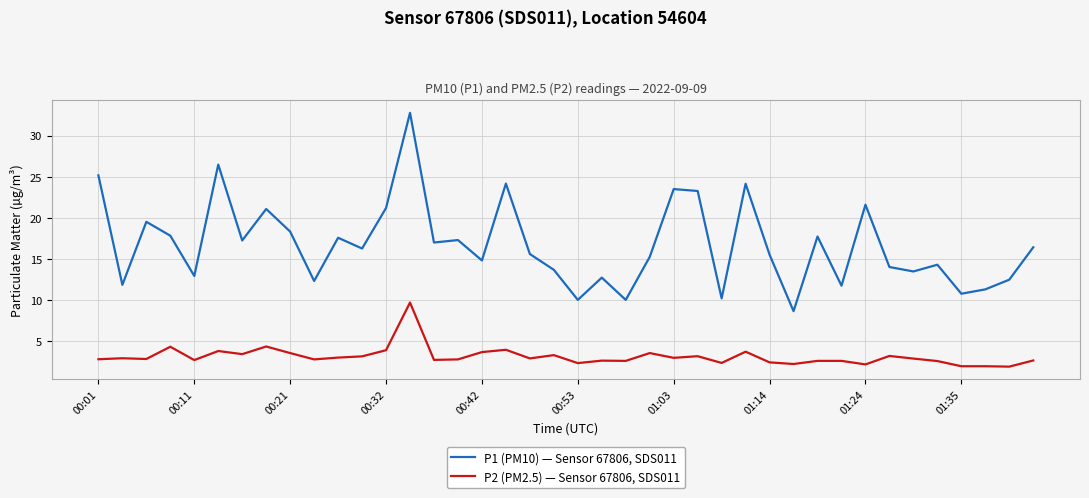

Which series has the largest total across all categories?

P1 (PM10) — Sensor 67806, SDS011